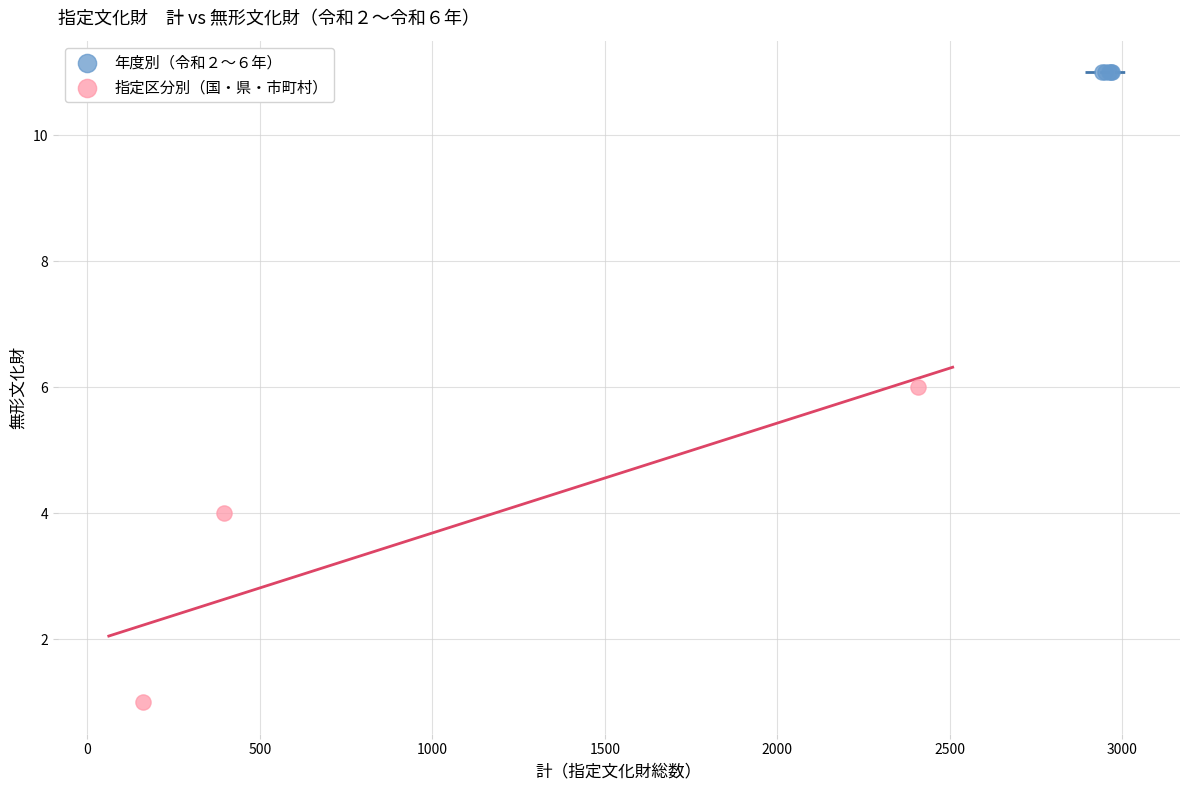

Which series contains the lowest Y value?

指定区分別（国・県・市町村）